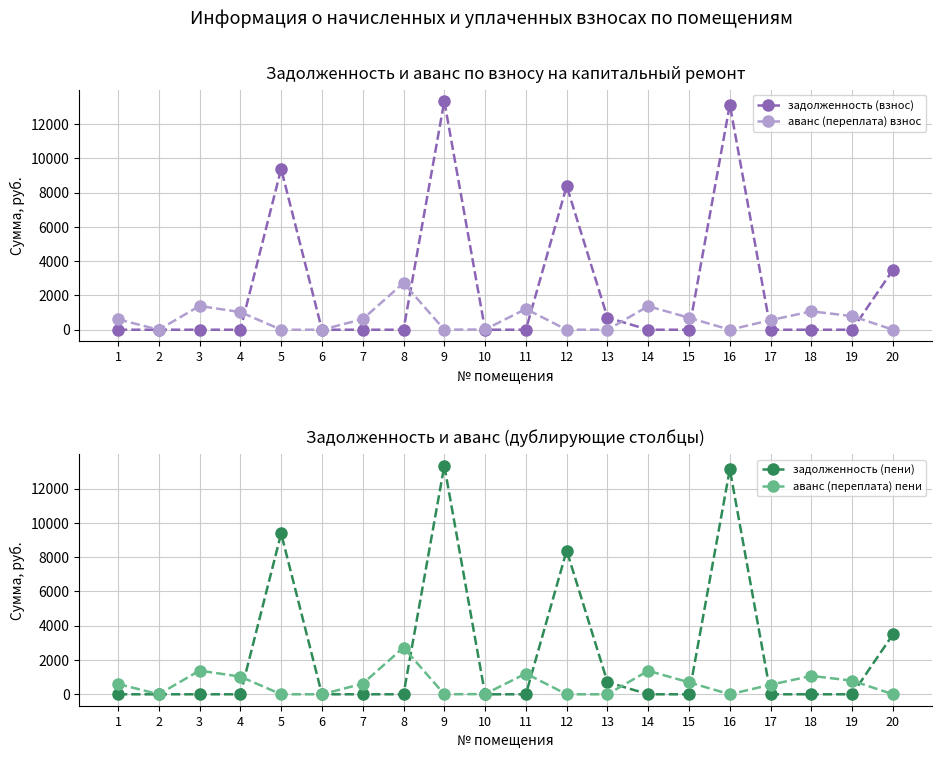

At which category does the chart reach its minimum across all series?

1